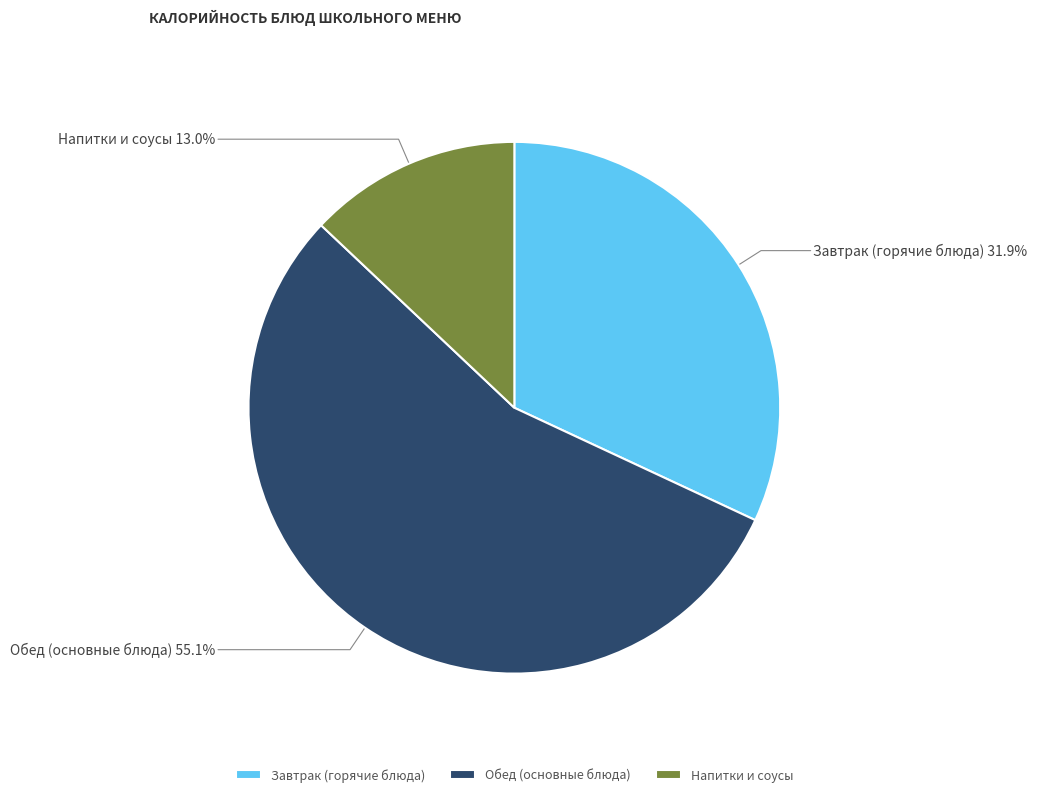

Which slice is the largest?

Обед (основные блюда)